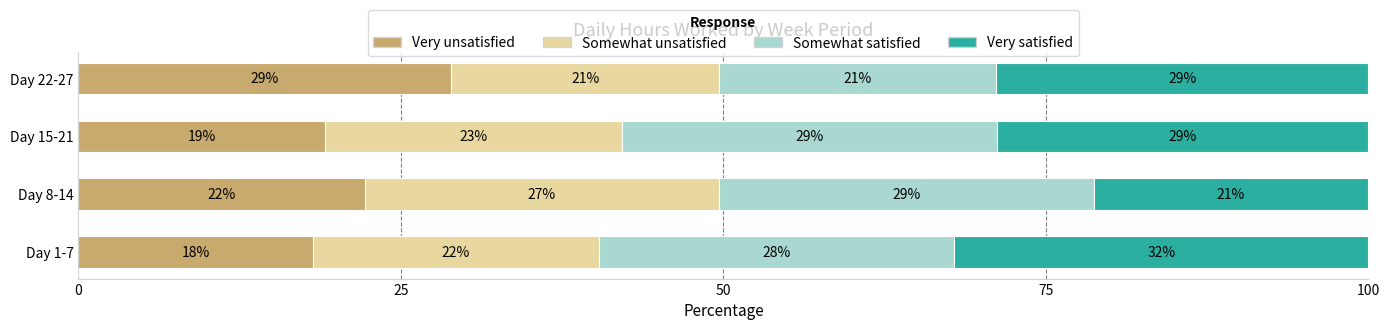

What is the total value across all series at Day 15-21?

100.0